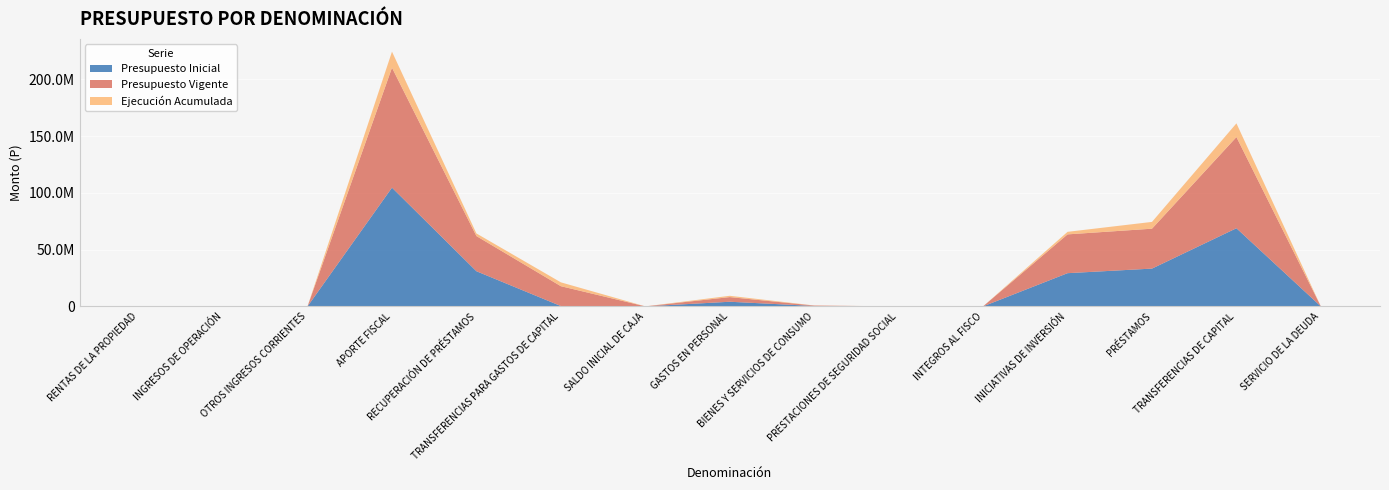

Reading left to right, what are all the values shown in this chart?

Presupuesto Inicial: 20	20	40916	104677380	30999270	314100	20715	4108609	376281	0	39819	29291800	33326866	68909036	10
Presupuesto Vigente: 20	20	40916	105699557	30999270	17506396	20715	4108609	376281	21886	39819	34195489	35176866	80347934	10
Ejecución Acumulada: 0	0	40539	14178763	2306975	3386780	0	1141222	71070	0	0	2242990	5985179	12089073	0